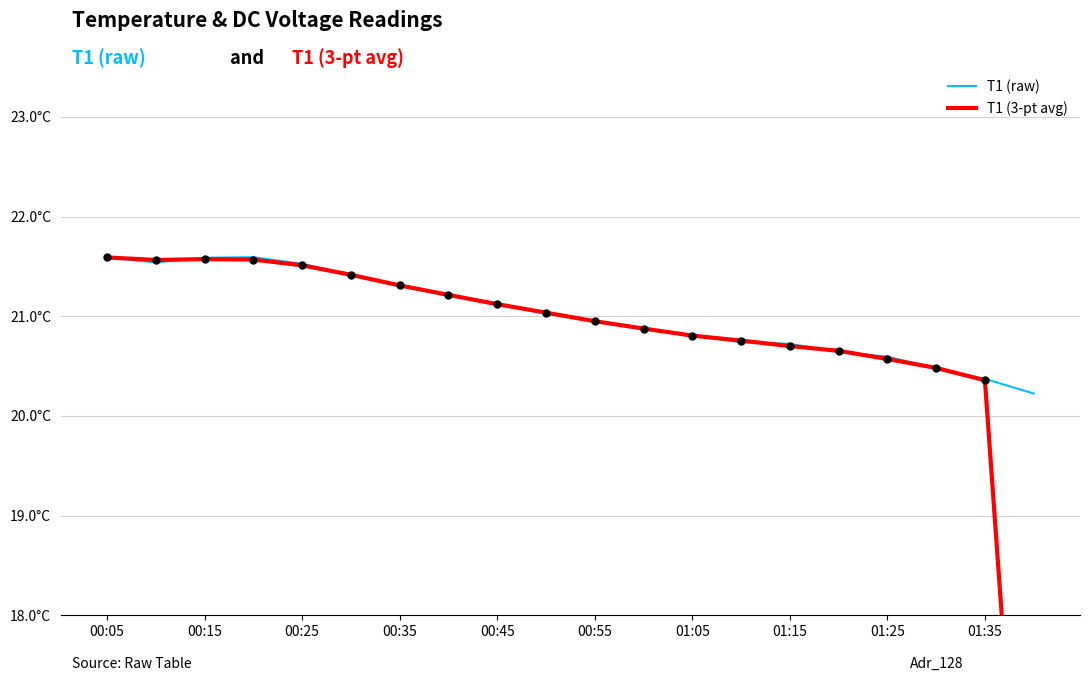

How many lines are shown in the chart?

2